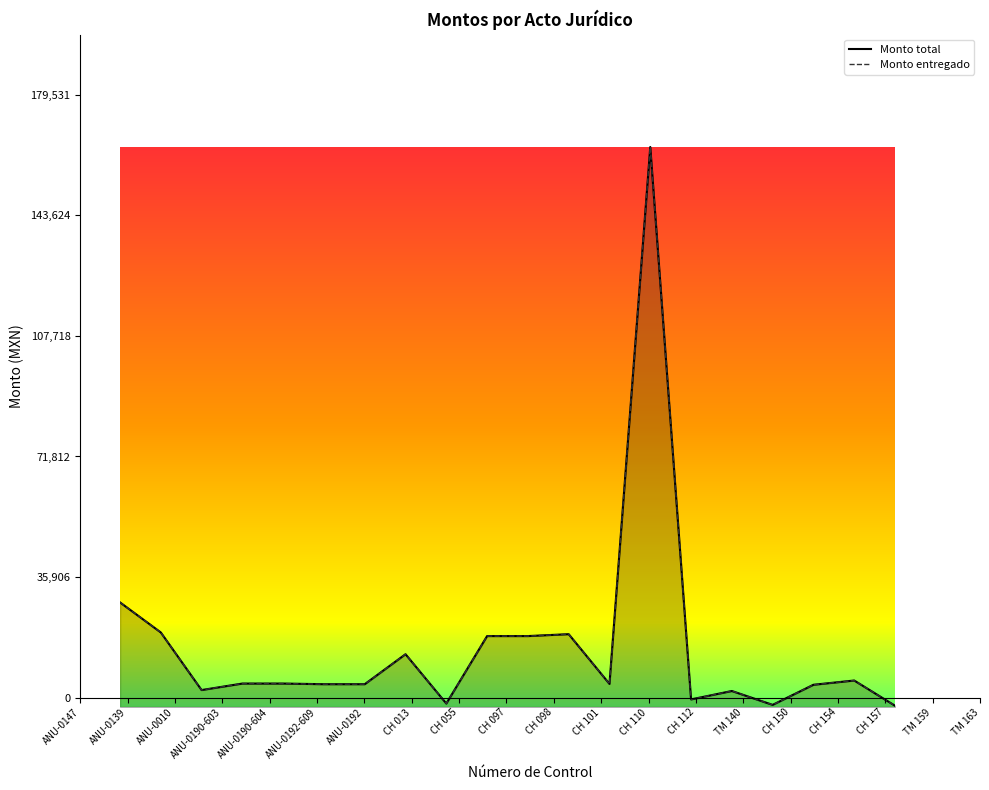

Rank the categories by Monto total value from lowest to highest.

TM 163, CH 154, CH 055, TM 140, CH 150, ANU-0010, CH 157, ANU-0192-609, ANU-0192, CH 110, ANU-0190-603, ANU-0190-604, TM 159, CH 013, CH 097, CH 098, CH 101, ANU-0139, ANU-0147, CH 112